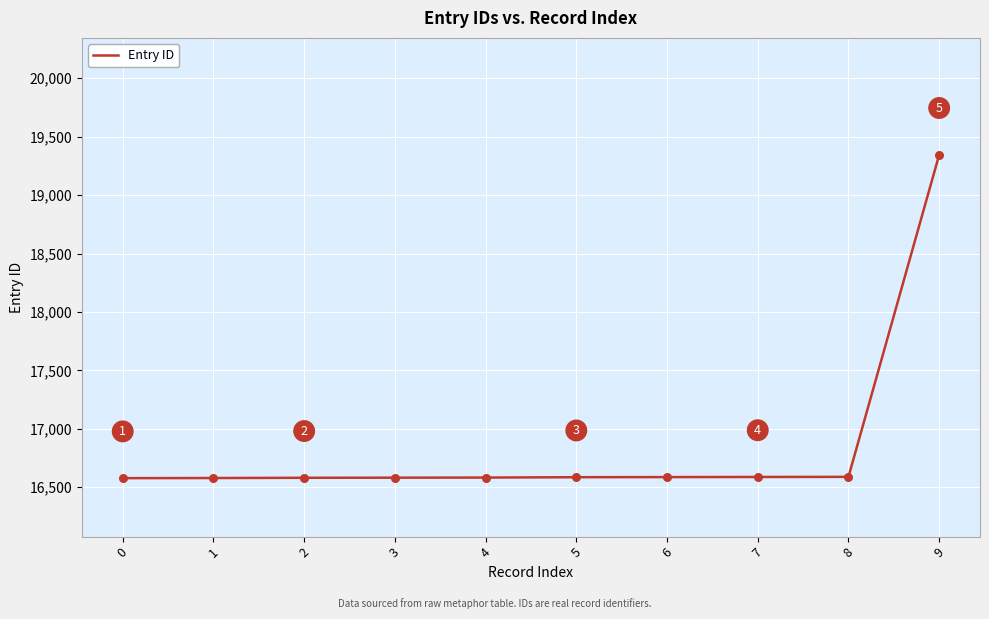

What is the change in value from 1 to 7?

+9